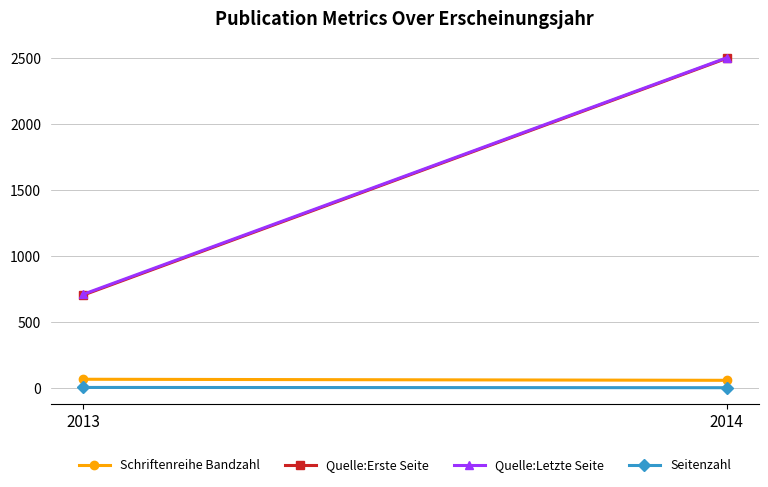

What is the difference between the Quelle:Letzte Seite values at 2014 and 2013?

1790.5